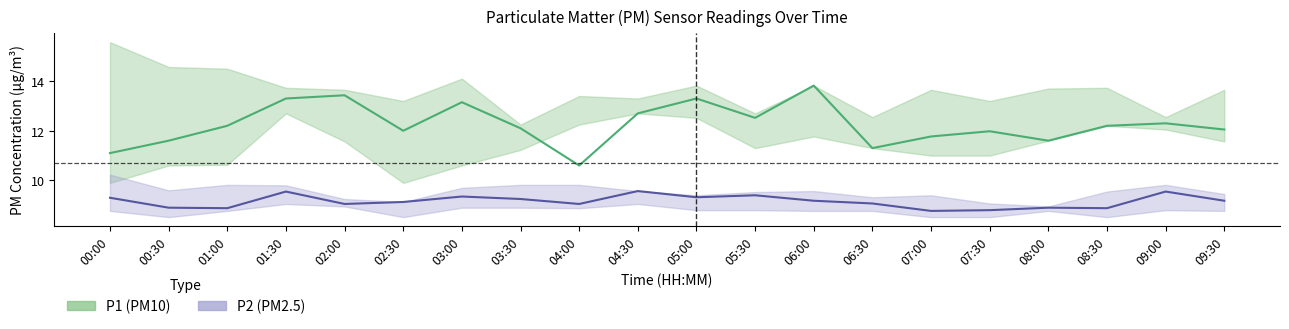

At which label does P2 (PM2.5) reach its peak?

04:30